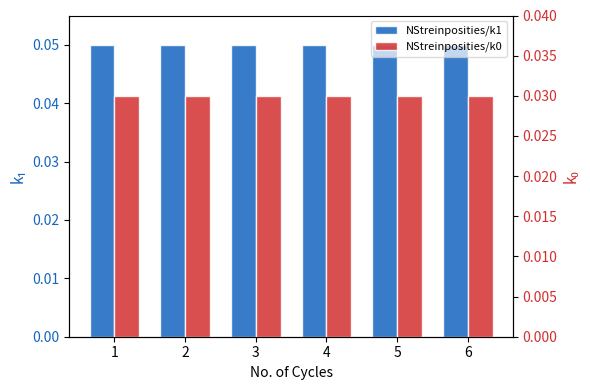

Reading left to right, extract all data points from this chart.

NStreinposities (k1): 1=0.1	2=0.1	3=0.1	4=0.1	5=0.1	6=0.1
NStreinposities (k0): 1=0.0	2=0.0	3=0.0	4=0.0	5=0.0	6=0.0